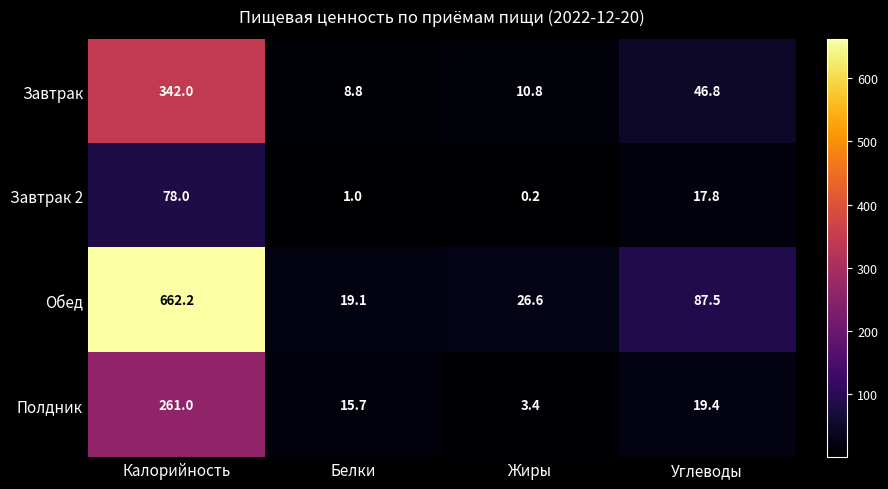

What is the sum of all Обед values?

795.4